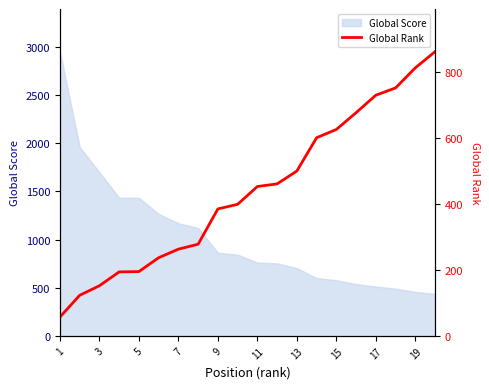

What is the maximum value for Global Score?

2950